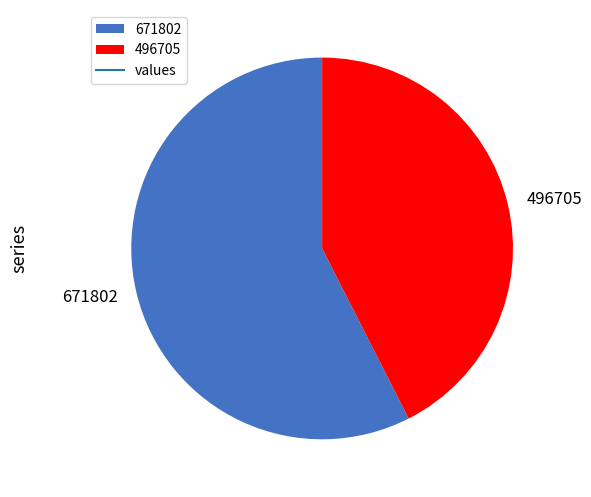

True or false: 496705 accounts for 37% of the total.

False